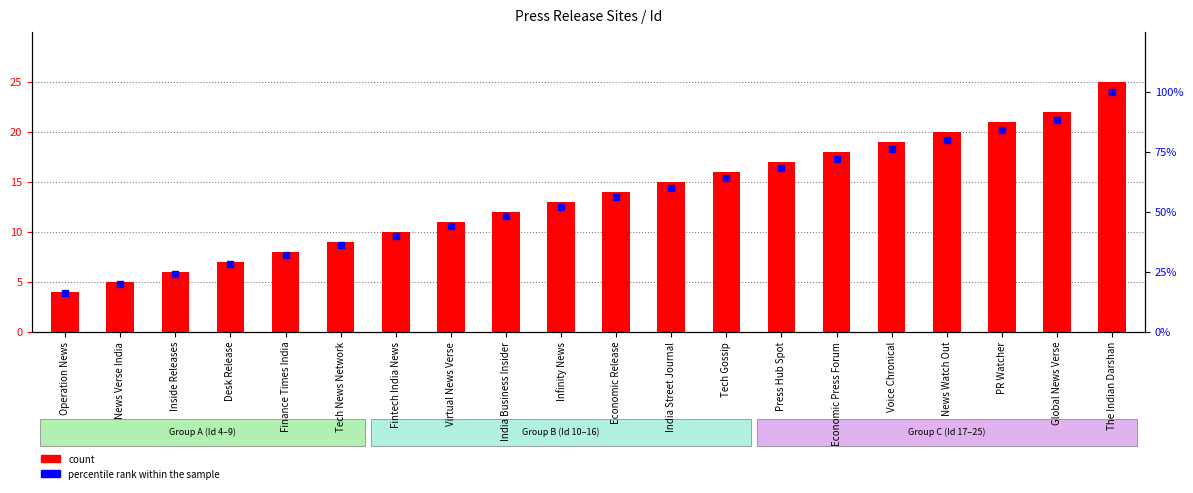

Which series has the widest spread of Y values?

percentile rank within the sample